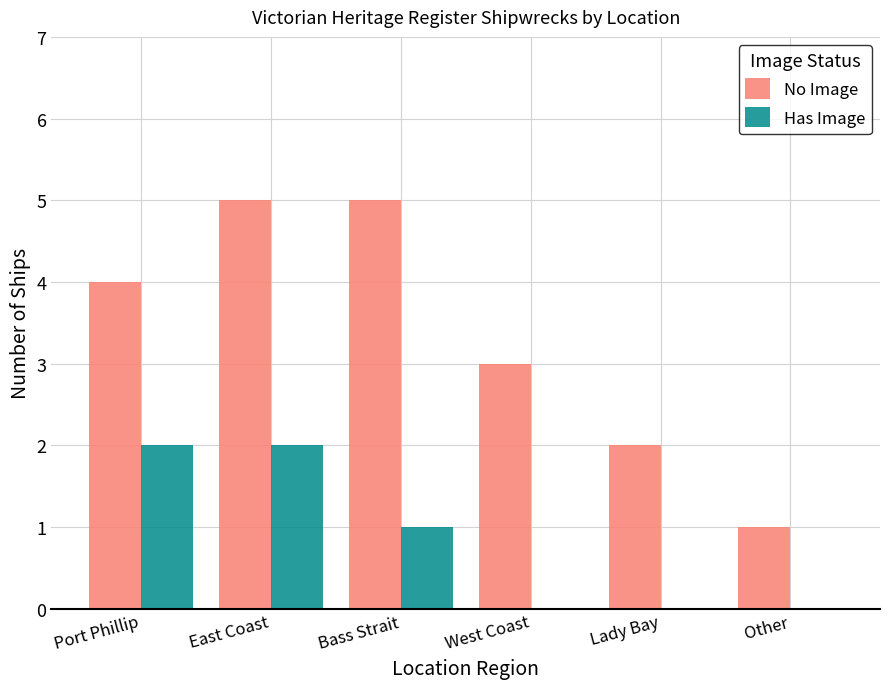

How many data points does each series have?

6